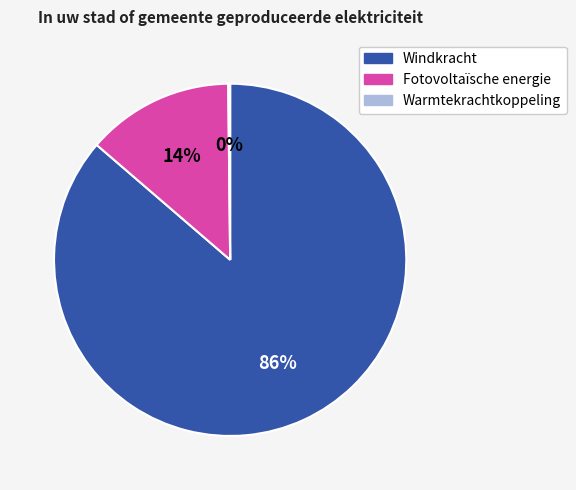

The Fotovoltaïsche energie slice represents 22% of the pie. True or false?

False